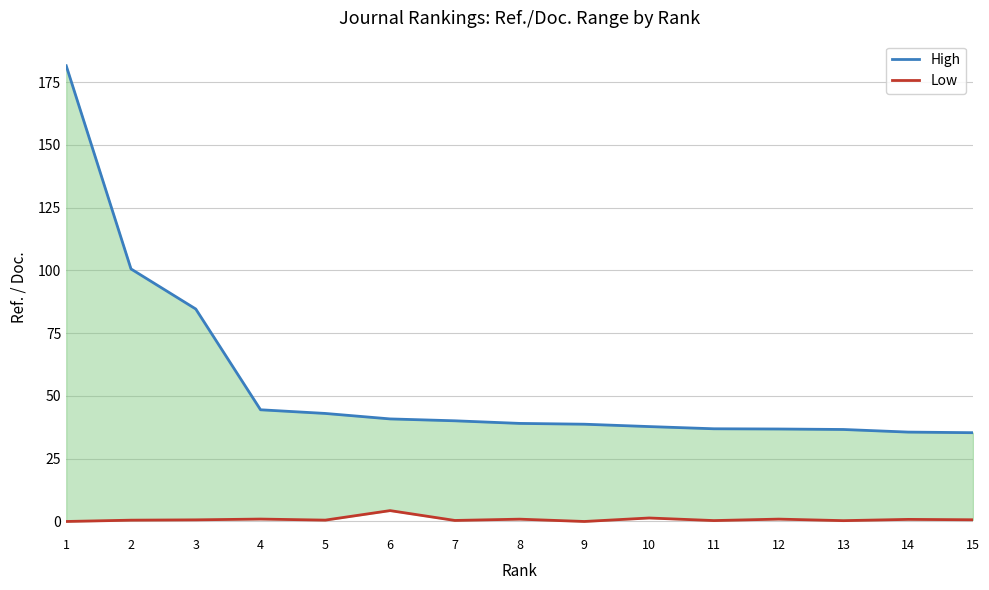

What is the value of the High point at the 4th from the left?

44.5